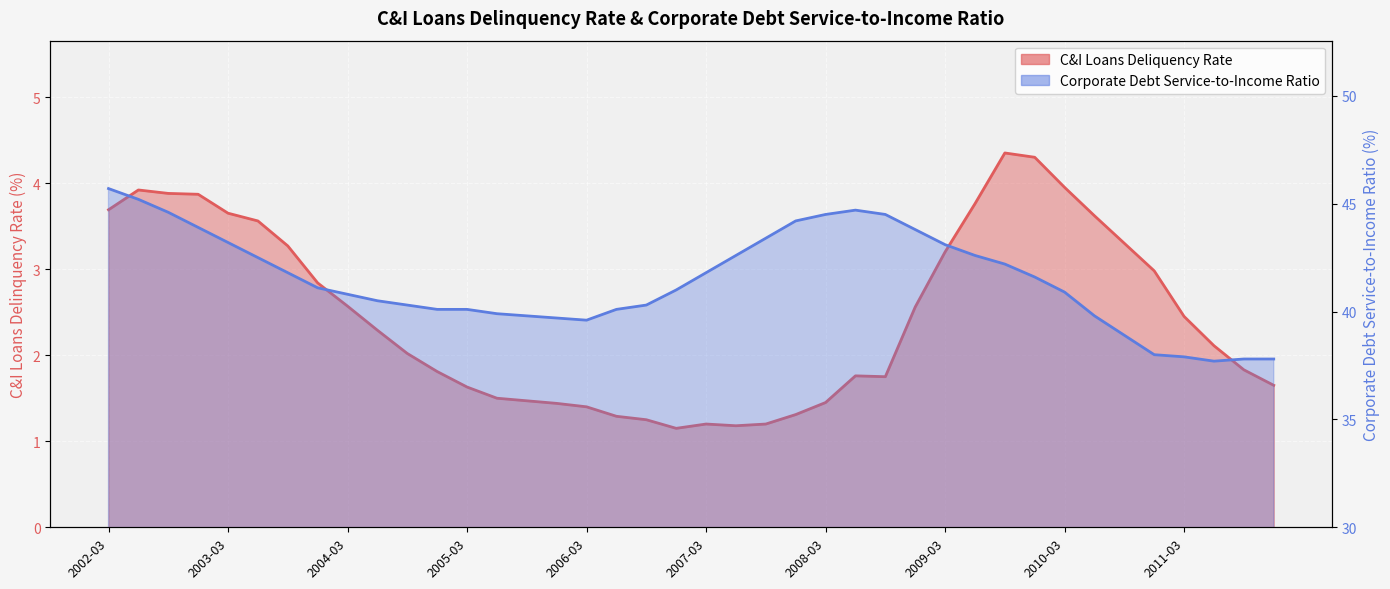

What are all the series names shown in the legend?

C&I Loans Deliquency Rate, Corporate Debt Service-to-Income Ratio